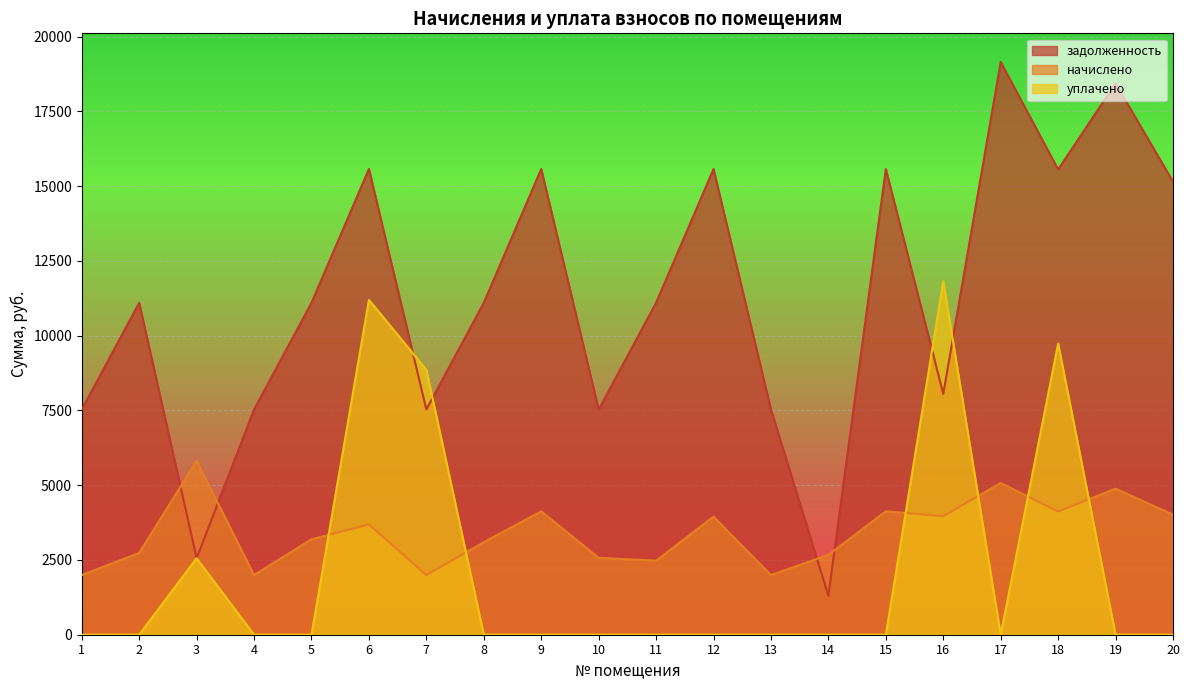

At which label does начислено first exceed 3688?

3